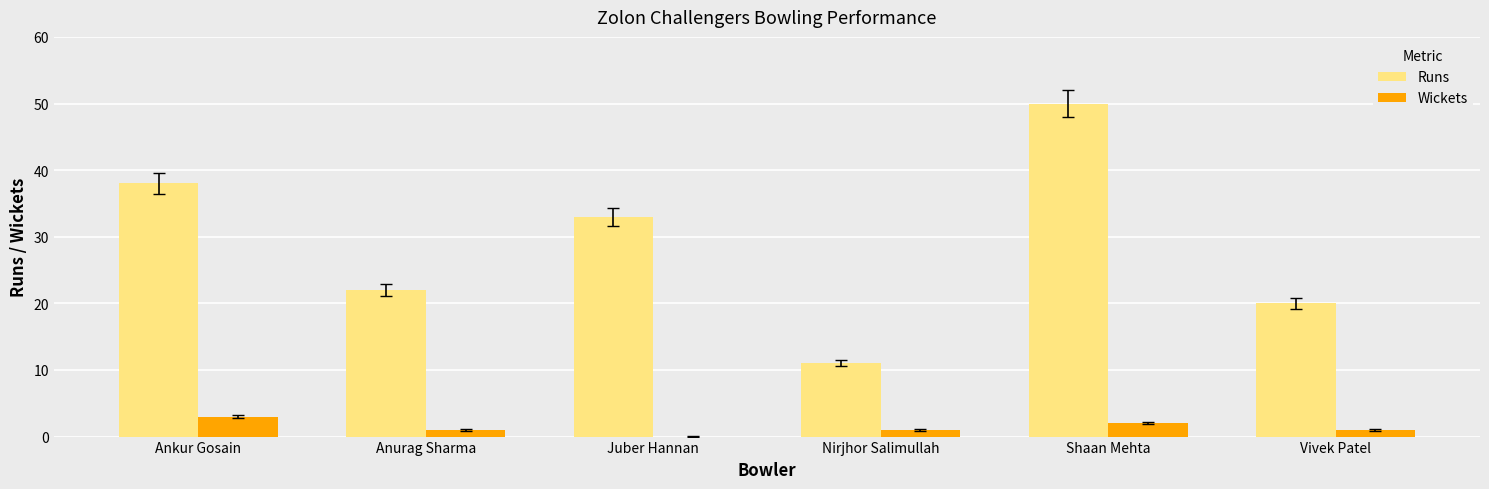

At which label does Wickets first exceed 1?

Ankur Gosain